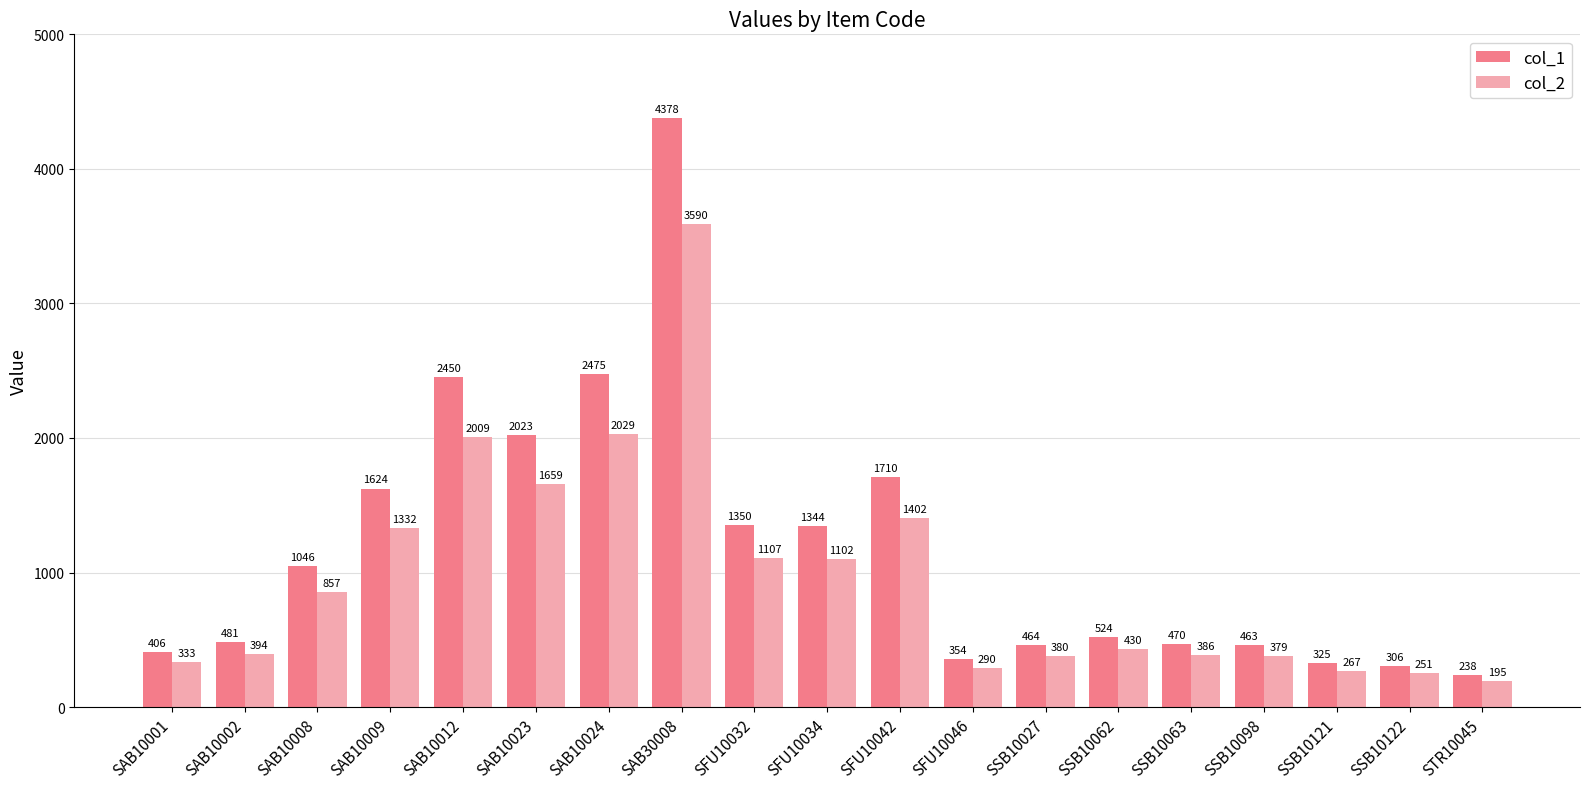

At which label does col_2 reach its minimum?

STR10045